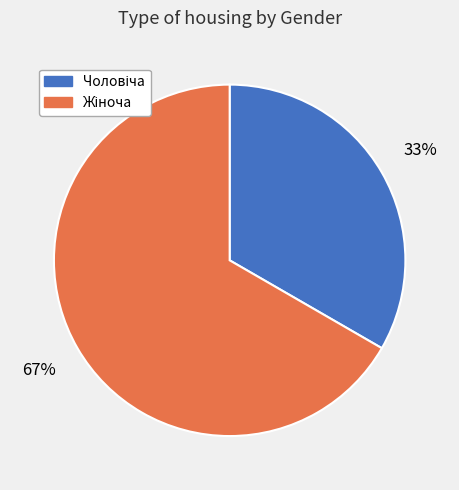

To the nearest percent, what is the average slice percentage?

50%